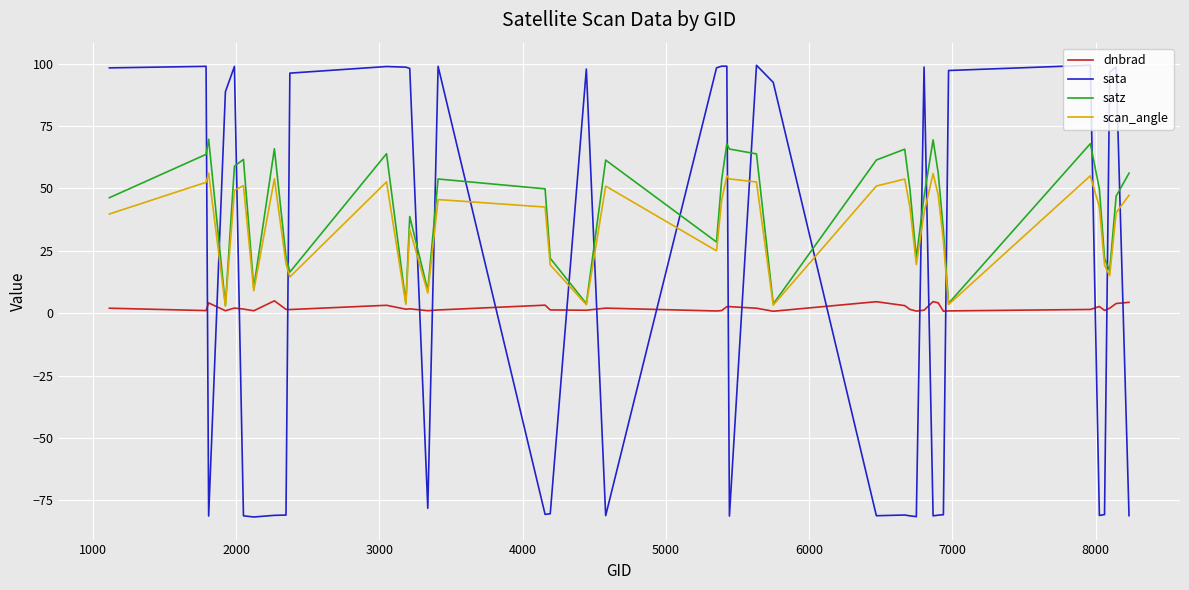

List the series in order of their overall mean, lowest first.

dnbrad, sata, scan_angle, satz